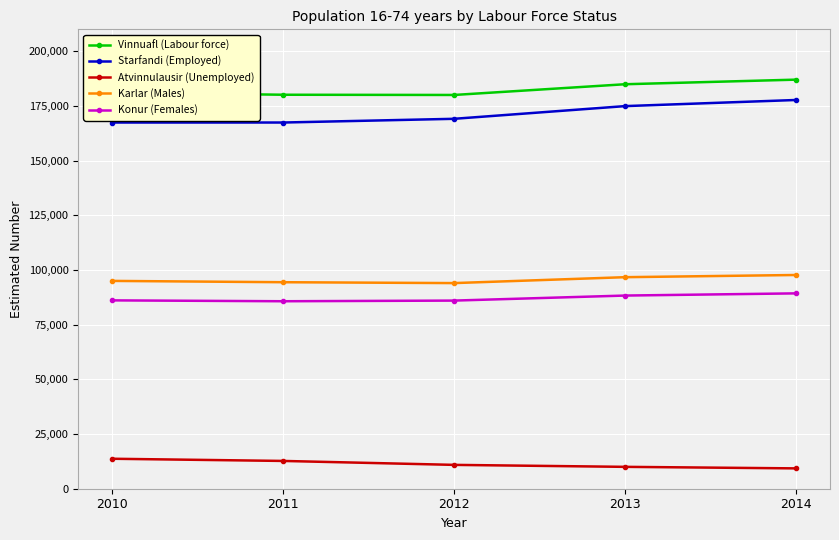

Count the Atvinnulausir (Unemployed) values in the range 10000 to 12700.

3